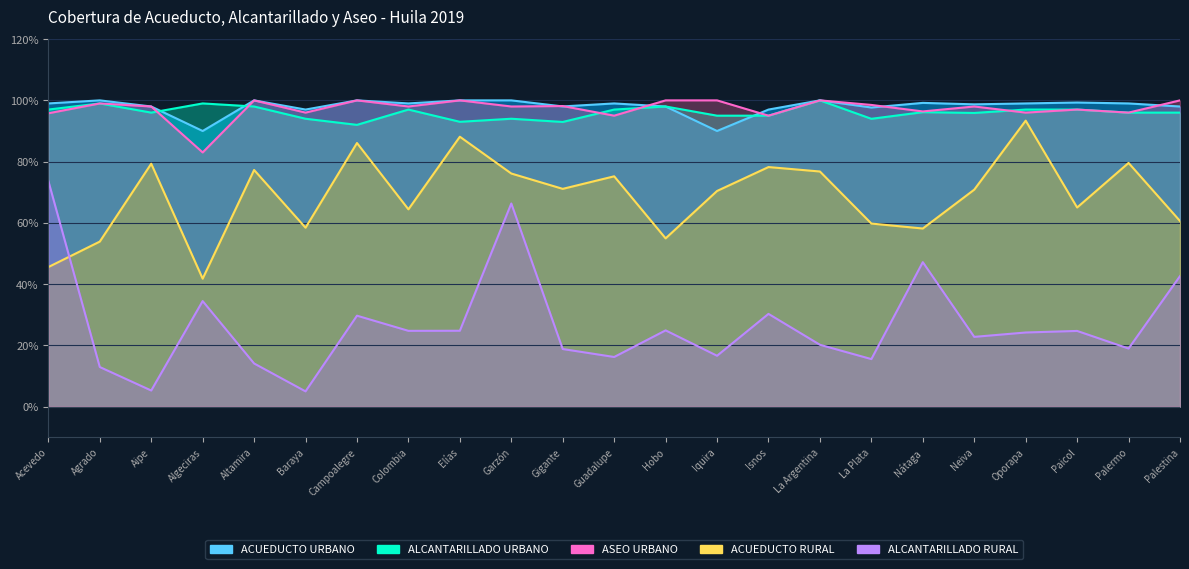

List the labels in order of ACUEDUCTO URBANO value, smallest first.

Algeciras, Iquira, Baraya, Isnos, La Plata, Aipe, Hobo, Palestina, Gigante, Neiva, Acevedo, Colombia, Guadalupe, Oporapa, Palermo, Nátaga, Paicol, Agrado, Altamira, Campoalegre, Elías, Garzón, La Argentina